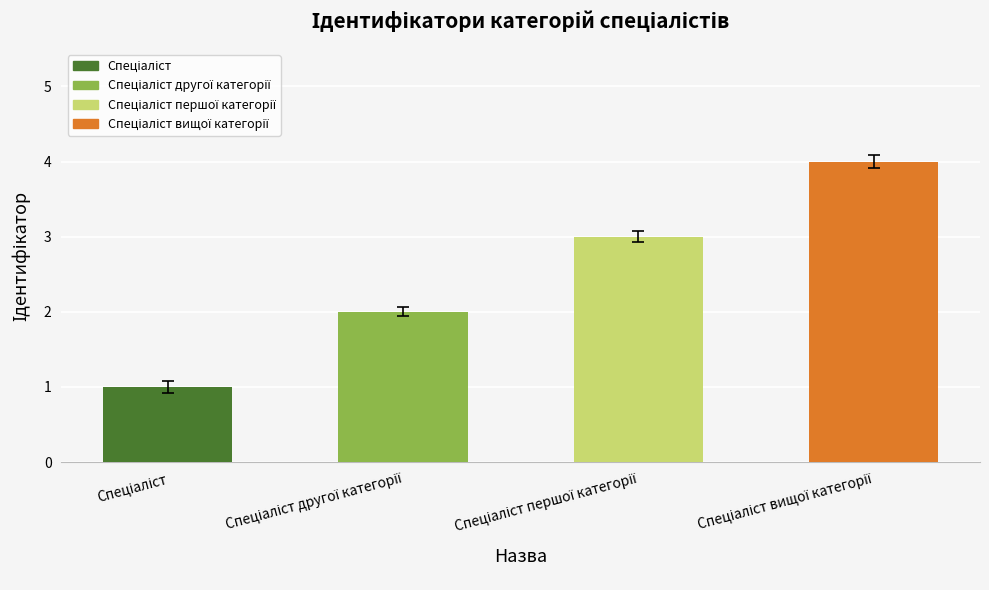

The value at Спеціаліст is 1. True or false?

True